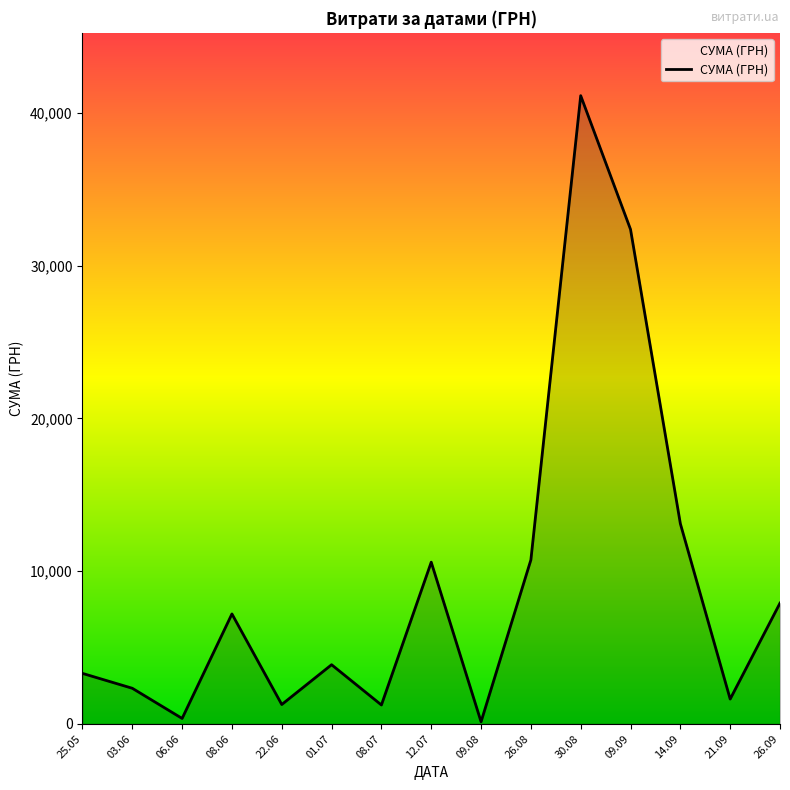

What is the ratio of the value at 03.06 to the value at 12.07?

0.2